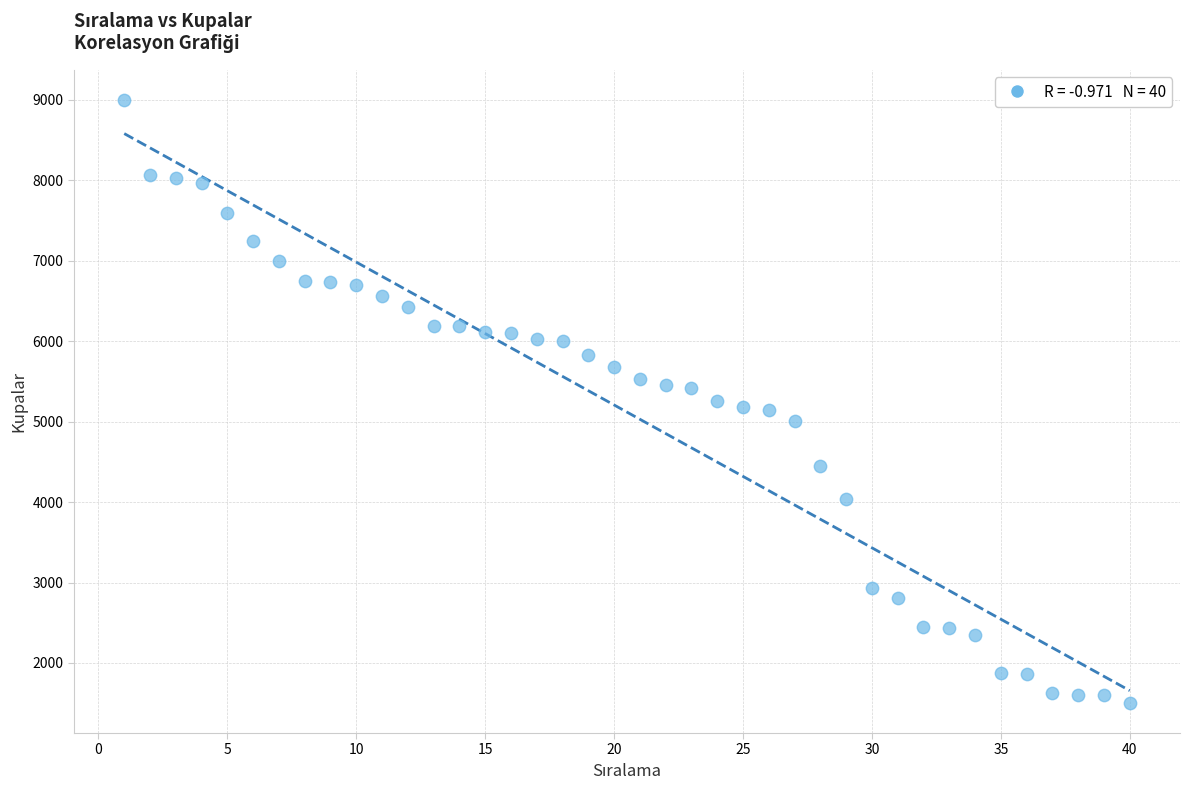

What is the range of X values (max minus min)?

39